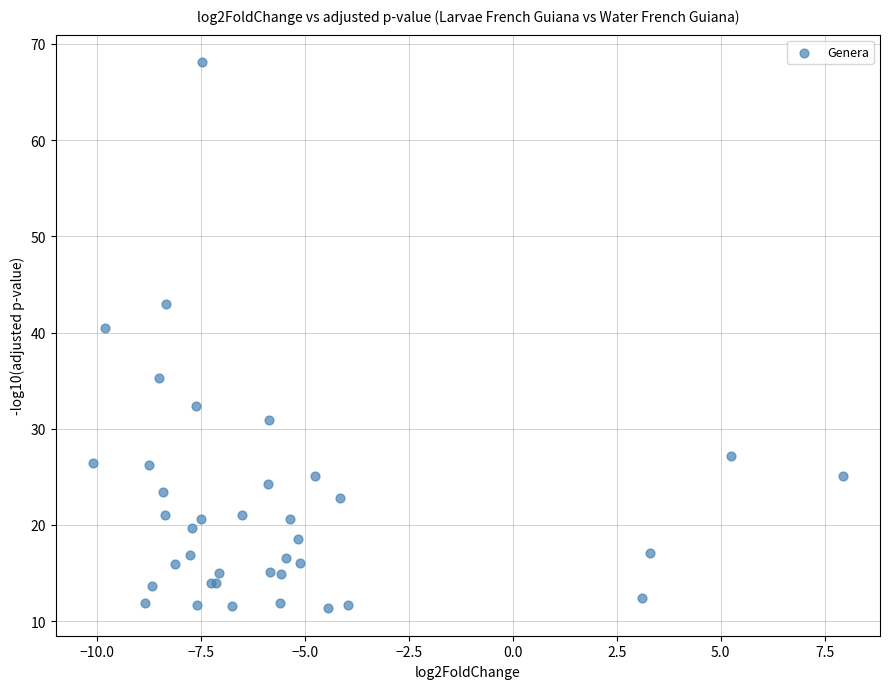

What Y value in the scatter plot is closest to 39?

40.4